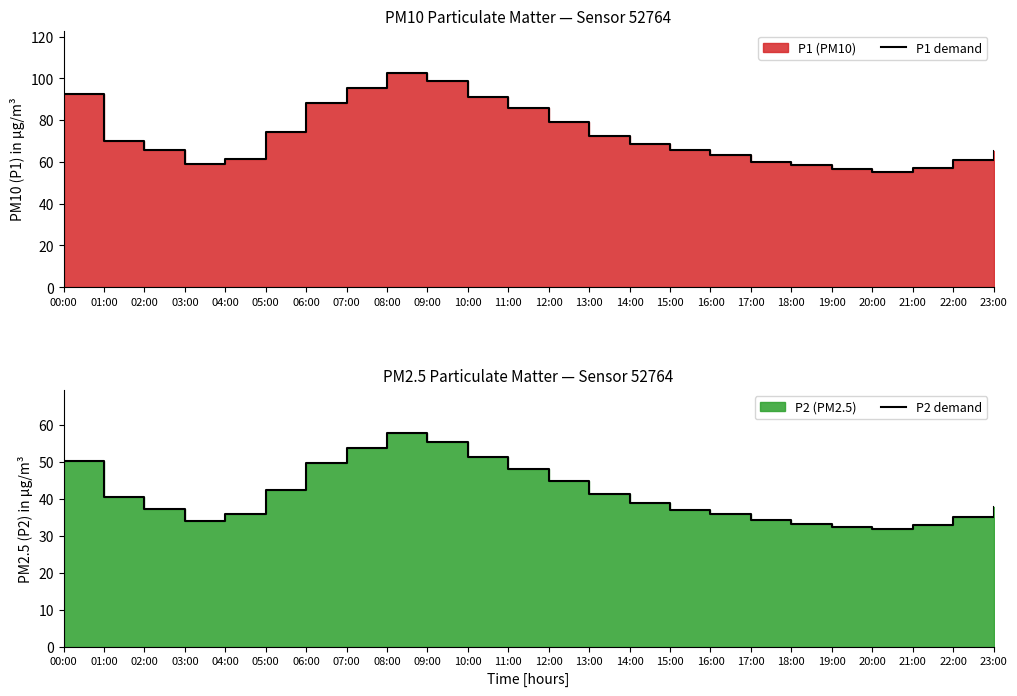

Reading left to right, transcribe all the data shown in this chart.

P1 demand: 00:00=92.5	01:00=70.2	02:00=65.8	03:00=58.9	04:00=61.2	05:00=74.5	06:00=88.3	07:00=95.6	08:00=102.4	09:00=98.7	10:00=91.2	11:00=85.6	12:00=79.3	13:00=72.5	14:00=68.4	15:00=65.8	16:00=63.2	17:00=60.1	18:00=58.3	19:00=56.8	20:00=55.4	21:00=57.2	22:00=60.8	23:00=65.3
P2 demand: 00:00=50.1	01:00=40.5	02:00=37.2	03:00=34.1	04:00=35.8	05:00=42.3	06:00=49.6	07:00=53.8	08:00=57.9	09:00=55.4	10:00=51.3	11:00=48.2	12:00=44.7	13:00=41.2	14:00=38.9	15:00=37.1	16:00=35.8	17:00=34.2	18:00=33.1	19:00=32.4	20:00=31.8	21:00=32.9	22:00=35.1	23:00=37.8